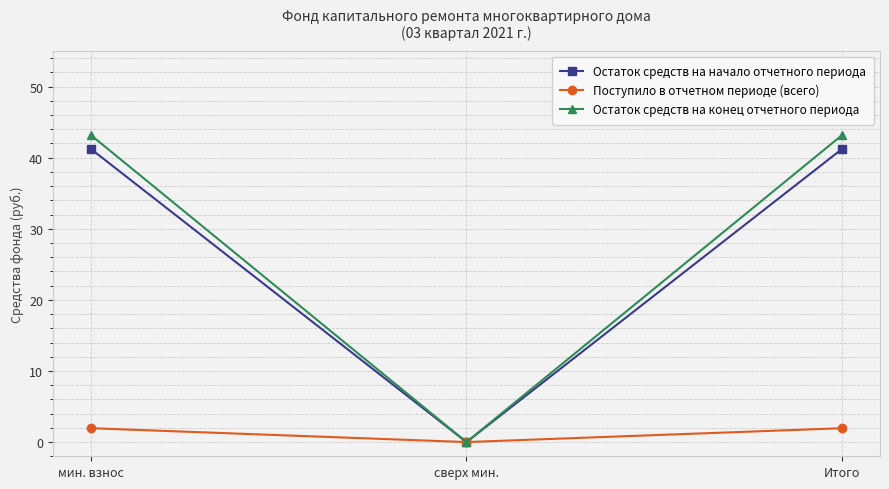

Between сверх мин. and Итого, which series saw the biggest shift?

Остаток средств на конец отчетного периода